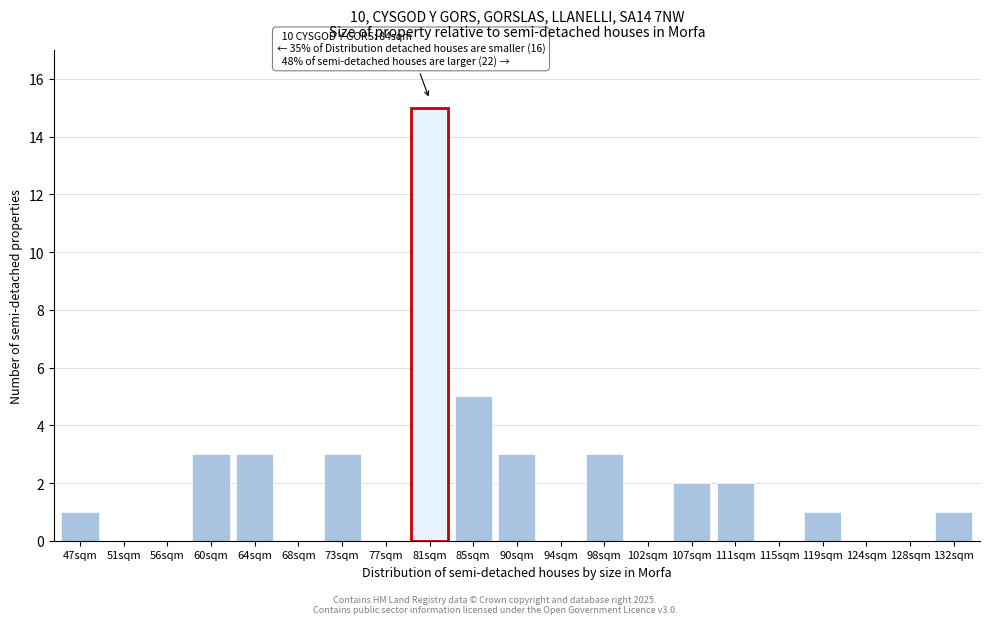

What is the sum of the values at 132sqm and 107sqm?

3